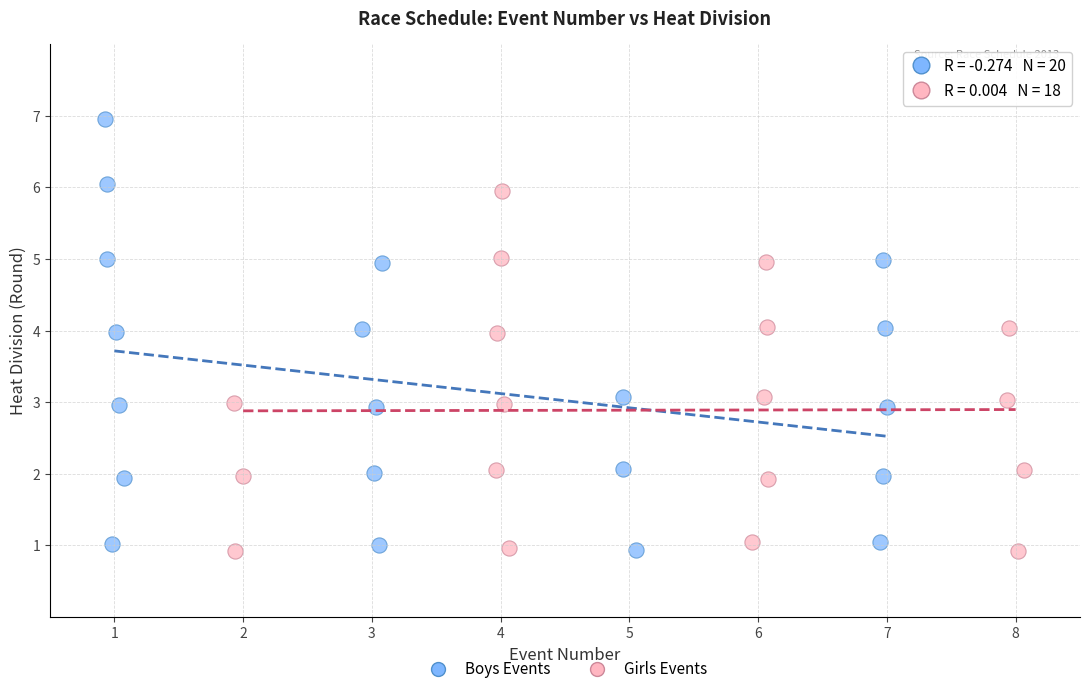

Which series contains the highest Y value?

Boys Events